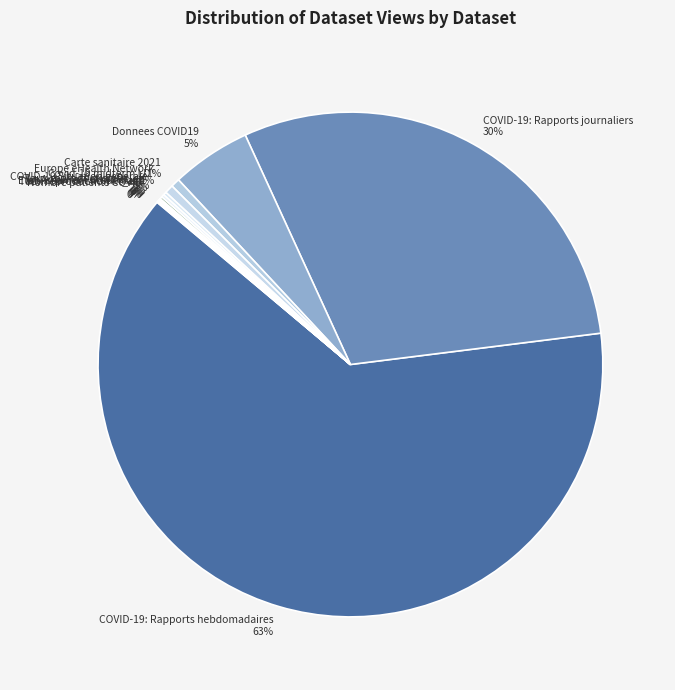

Does COVID-19: Rapports hebdomadaires account for over 50% of the chart?

Yes